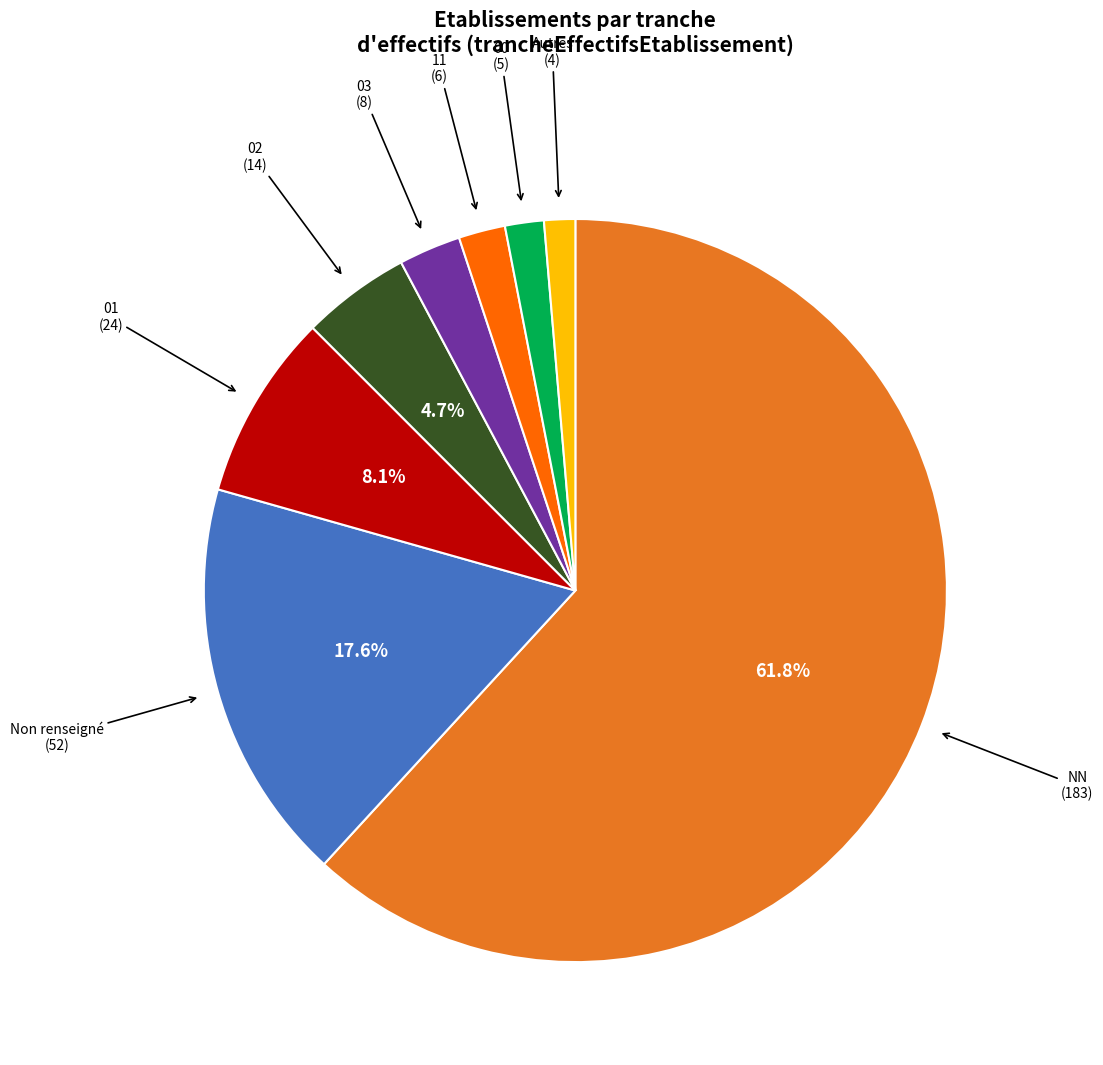

Which category accounts for the majority?

NN